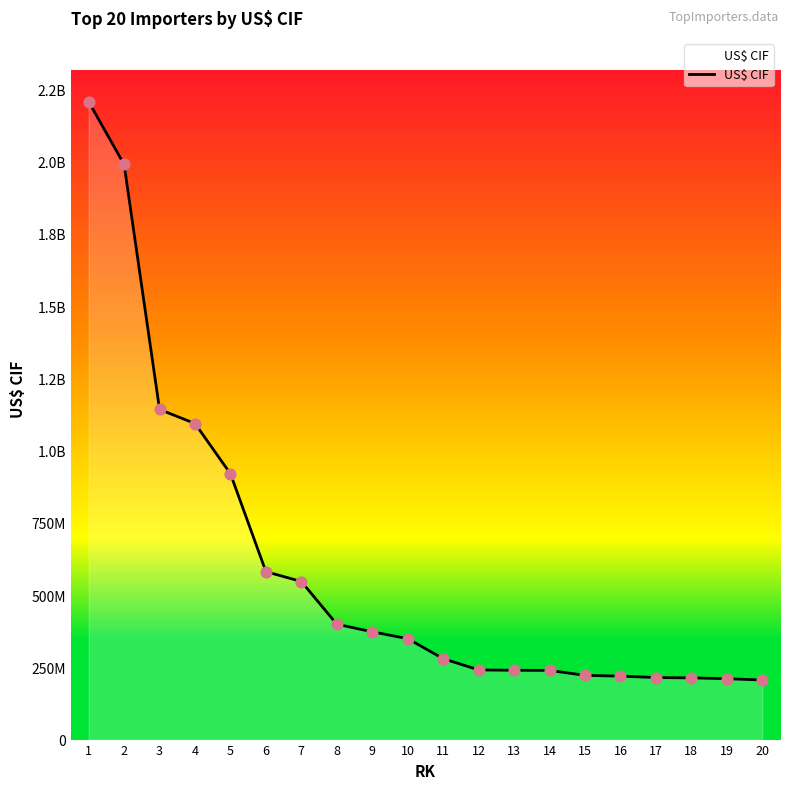

Approximately how many times larger is the value at 13 compared to 2?

0.1